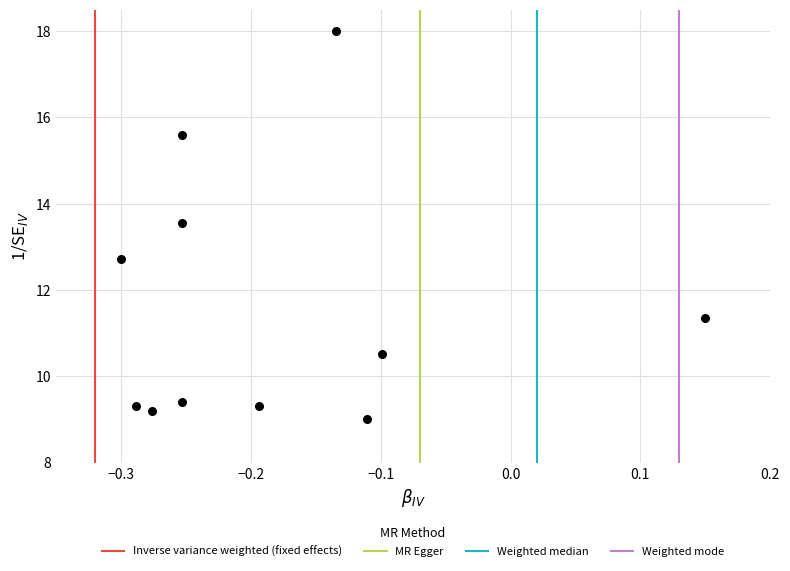

What Y value in the scatter plot is closest to 13?

12.7